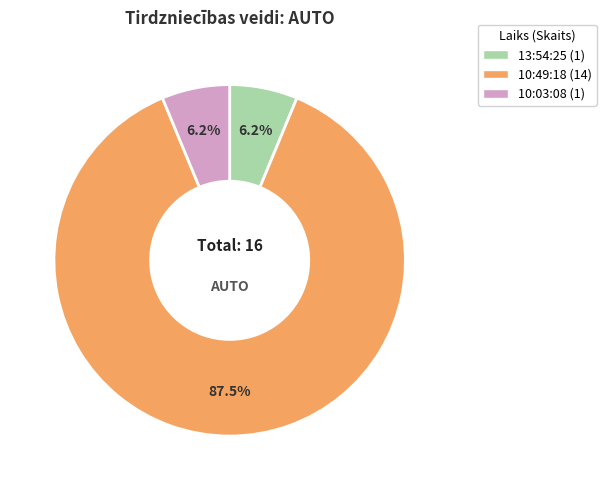

Is the sum of 10:03:08 and 10:49:18 greater than half?

Yes